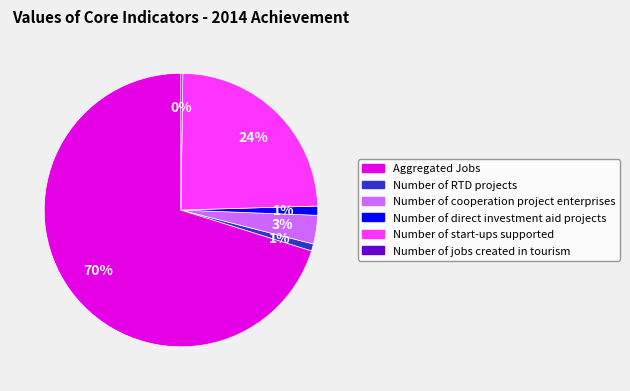

What percentage is the Number of cooperation project enterprises slice, to the nearest percent?

3%